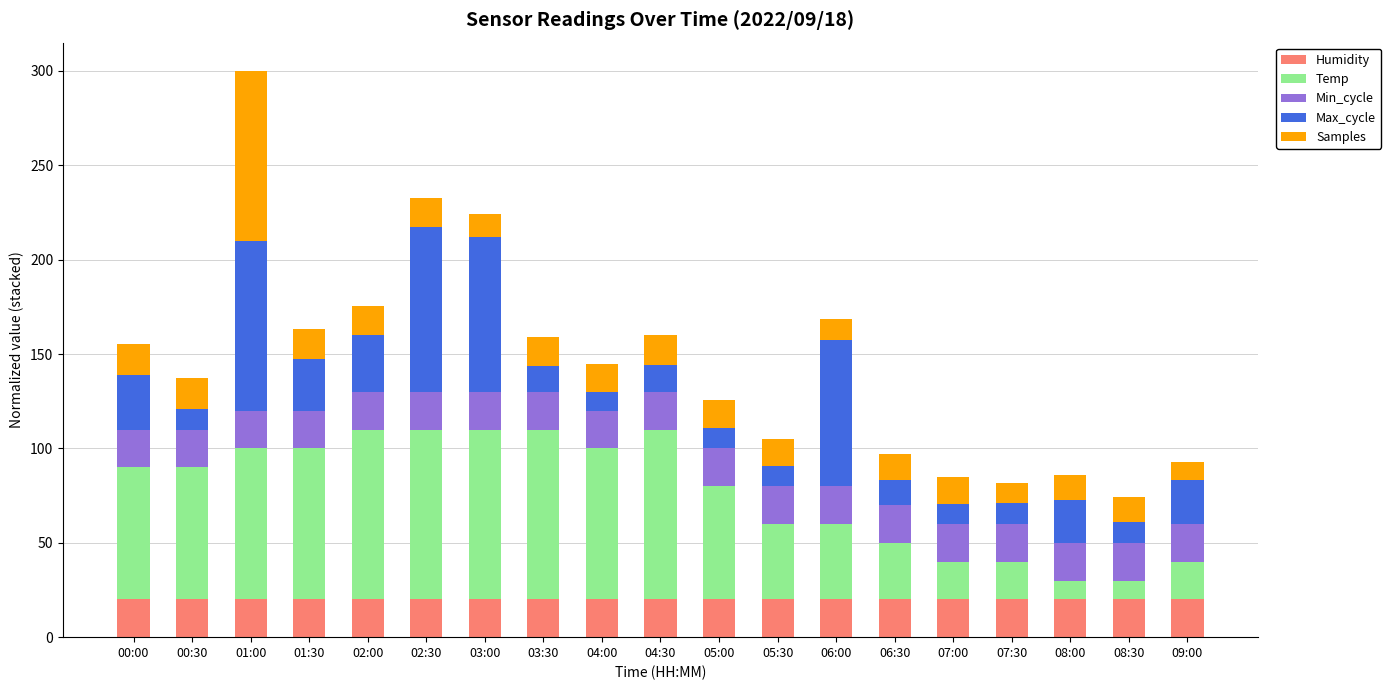

What is the total value across all series at 05:00?

125.6